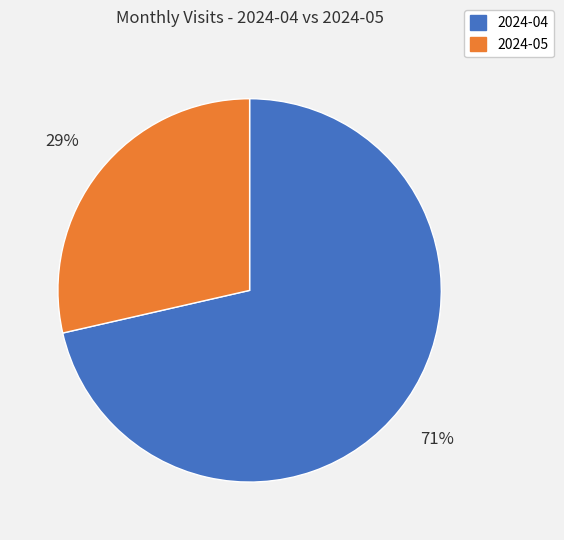

Which slice is the smallest?

2024-05